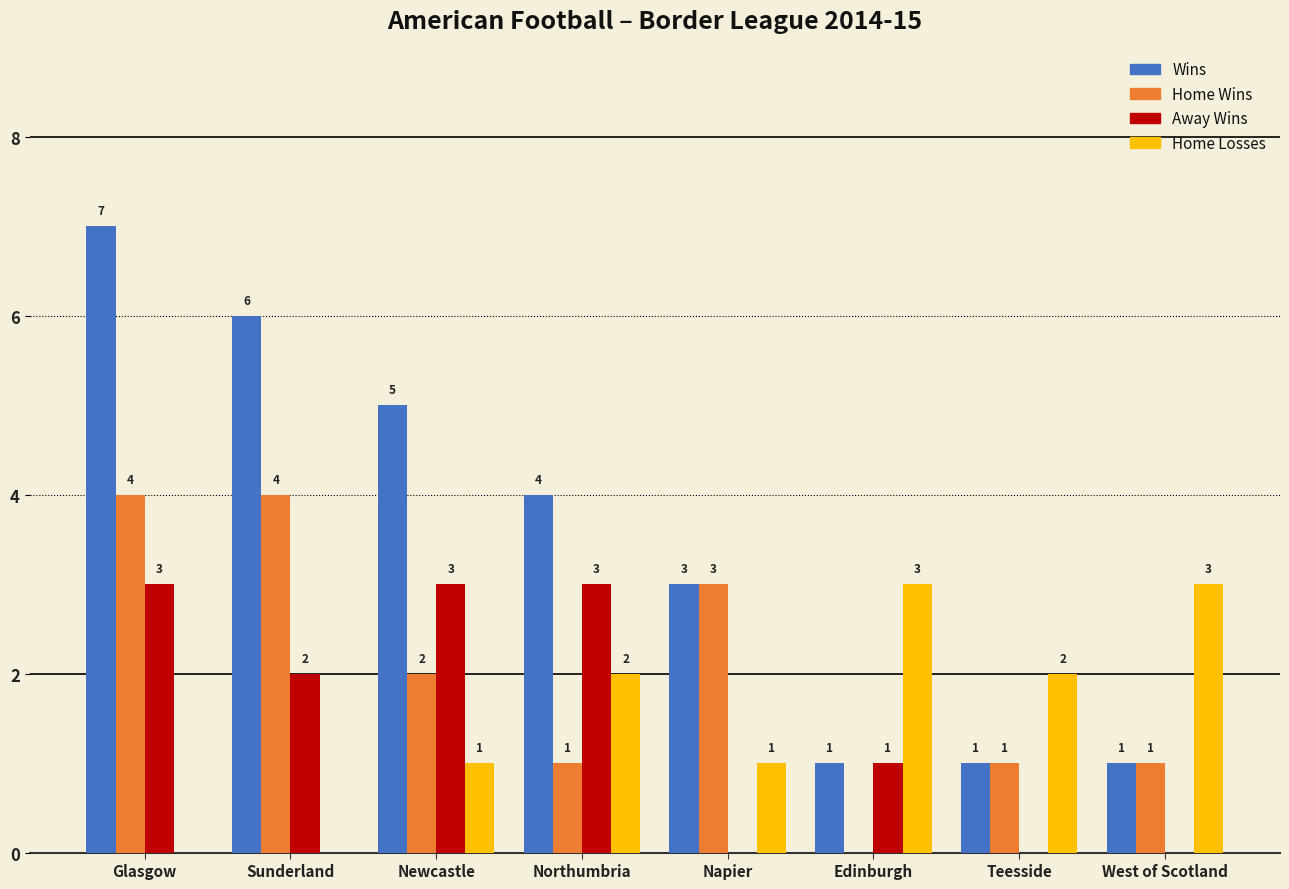

What is the highest value of the Home Wins series?

4